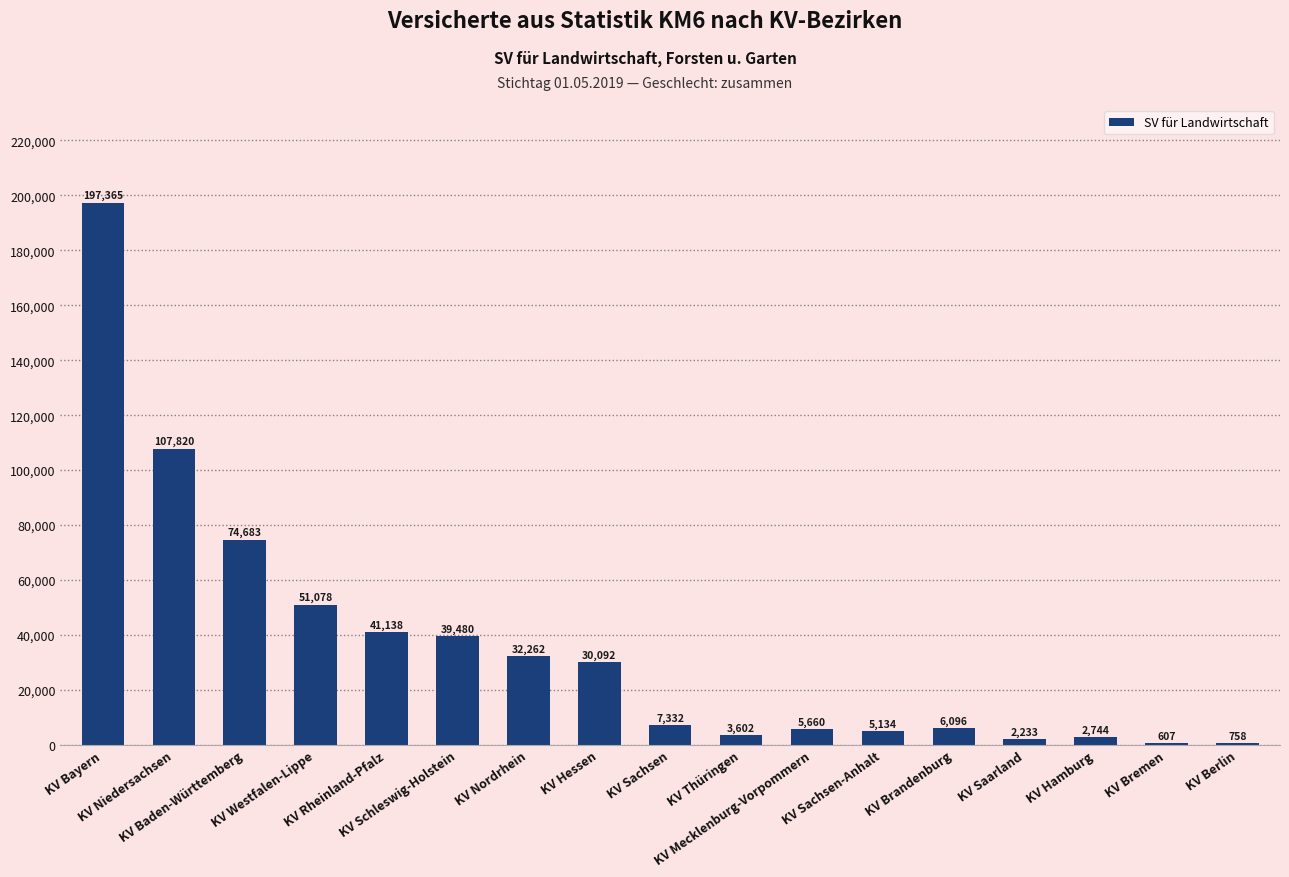

Are the bars horizontal?

No